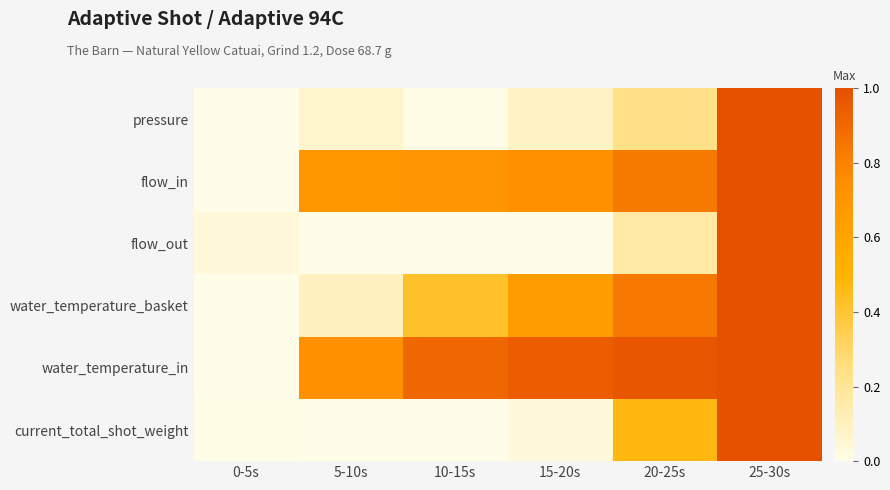

Which series has the largest total across all categories?

water_temperature_in